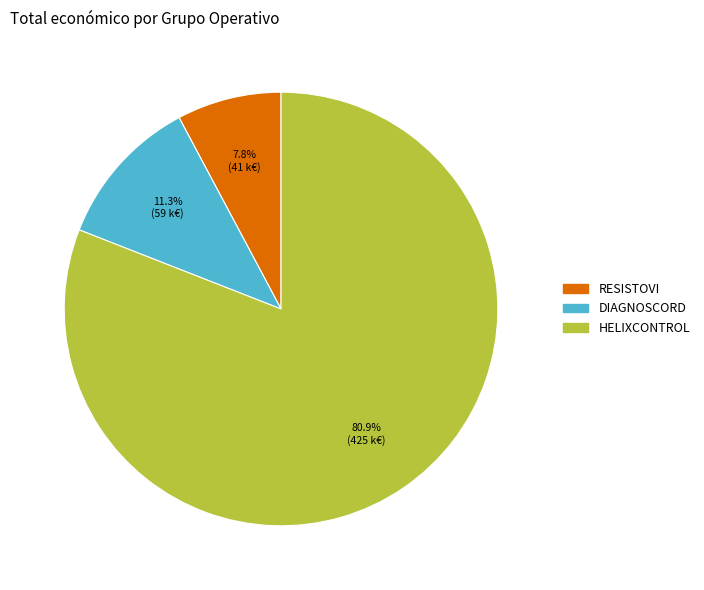

Is there a majority slice in this chart?

Yes